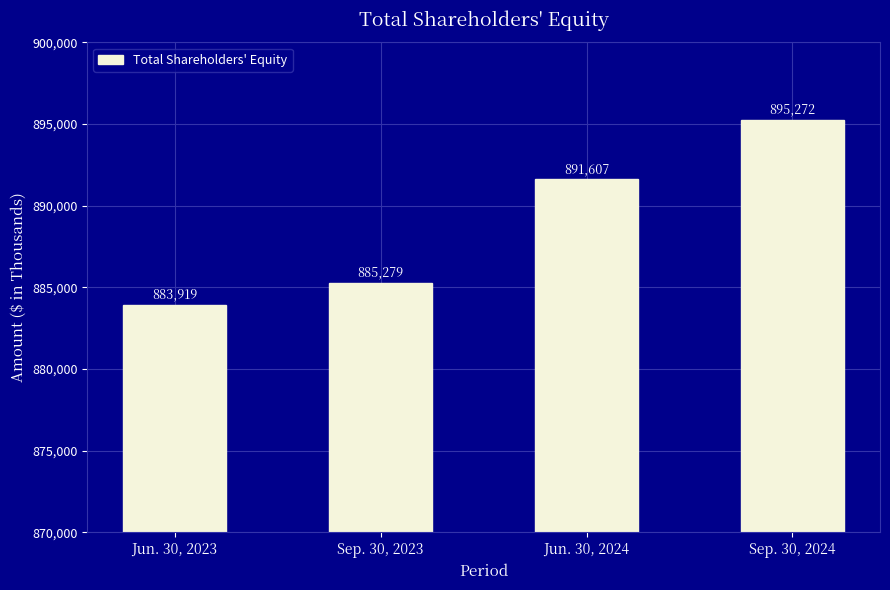

Is it true that the value at Jun. 30, 2024 is 1300786?

False